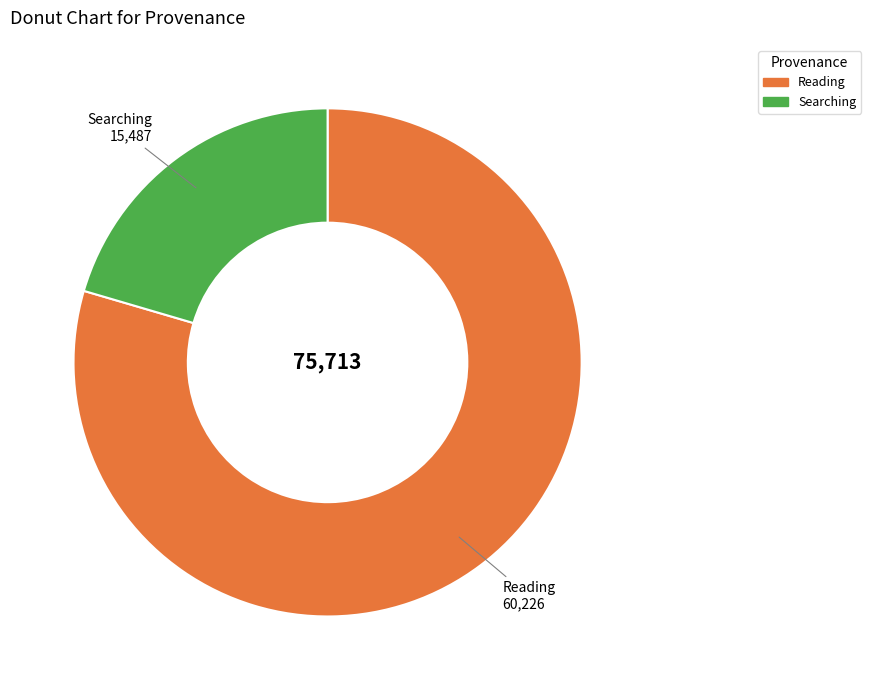

Does any single category account for the majority?

Yes